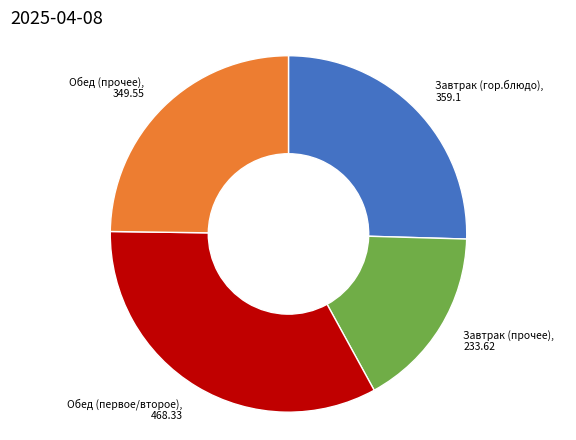

Is there a majority slice in this chart?

No